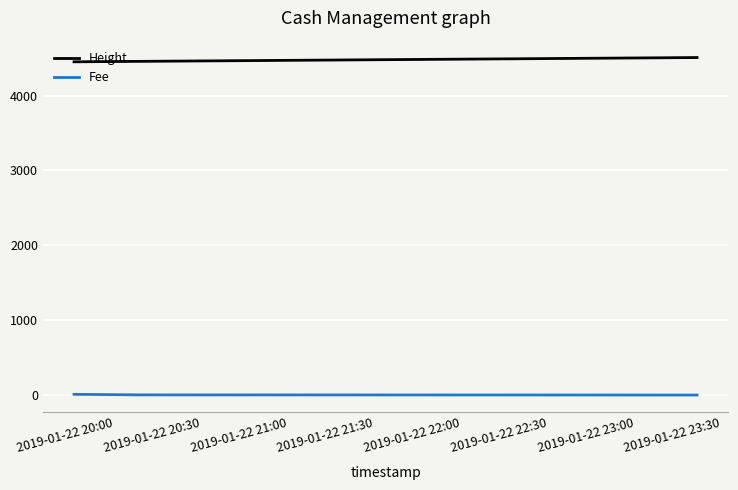

How many lines are shown in the chart?

2